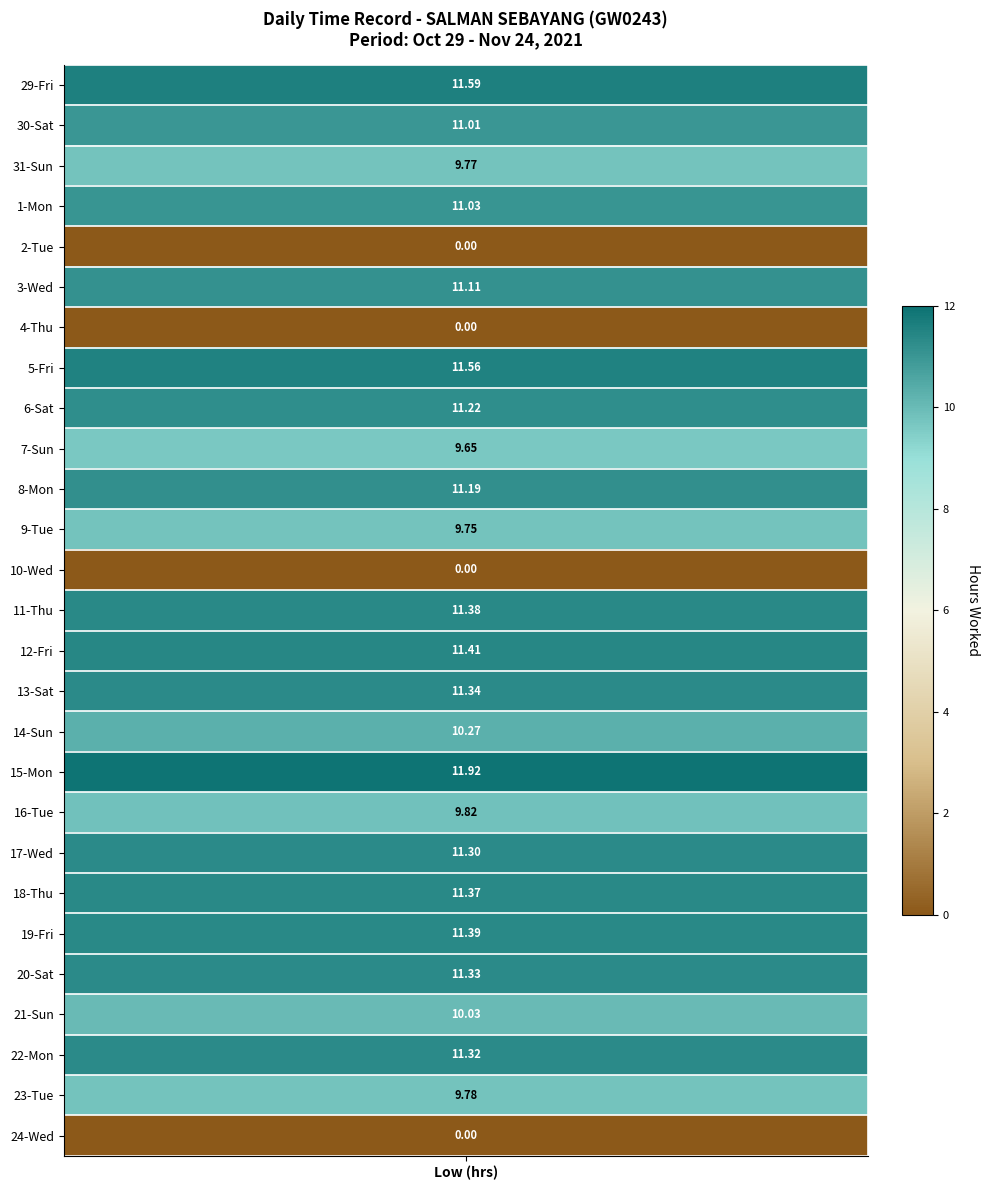

The 30-Sat series shows -3.6 at 2. True or false?

False